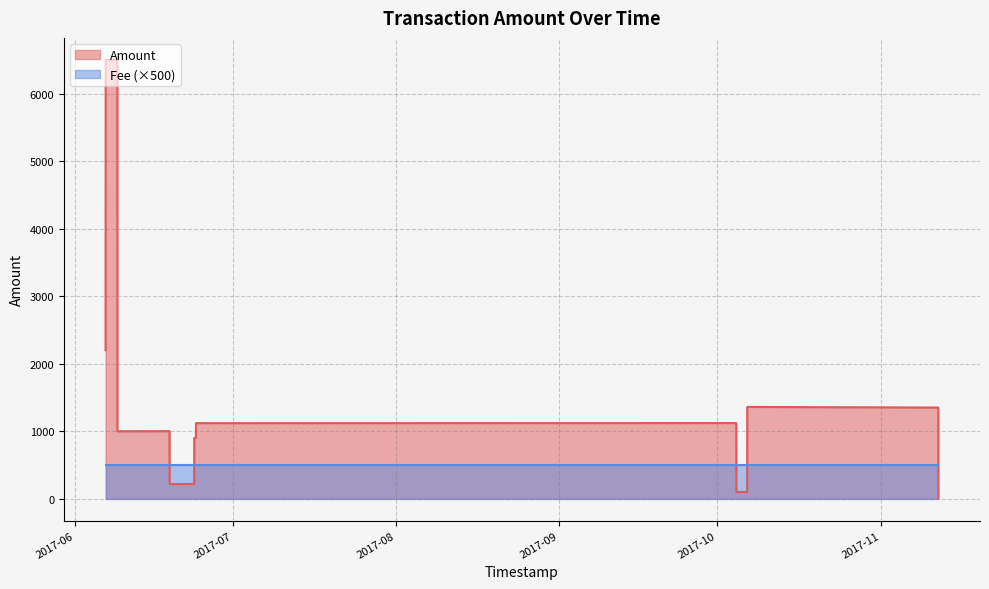

Is it true that the value at 2017-11-11 23:10:06 is 2004?

False